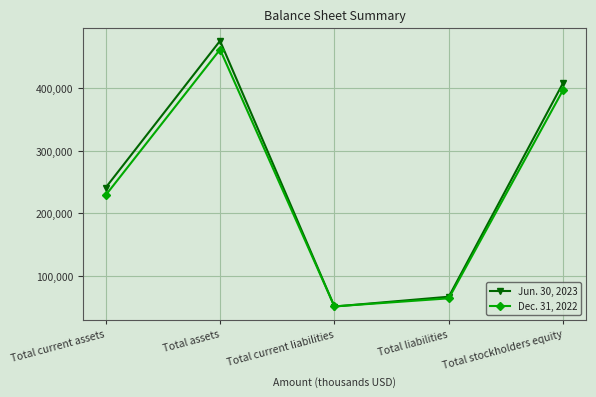

What is the value of the Jun. 30, 2023 point at the 1st from the left?

241021